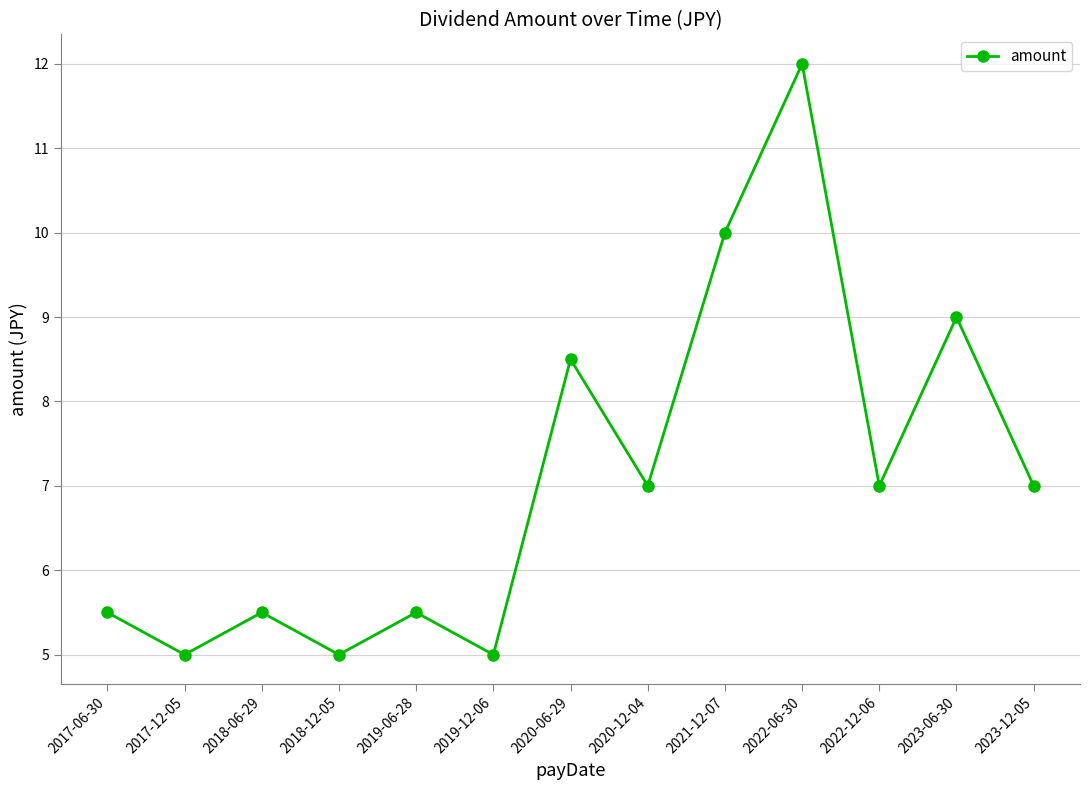

What is the difference between the second highest and minimum values?

5.0